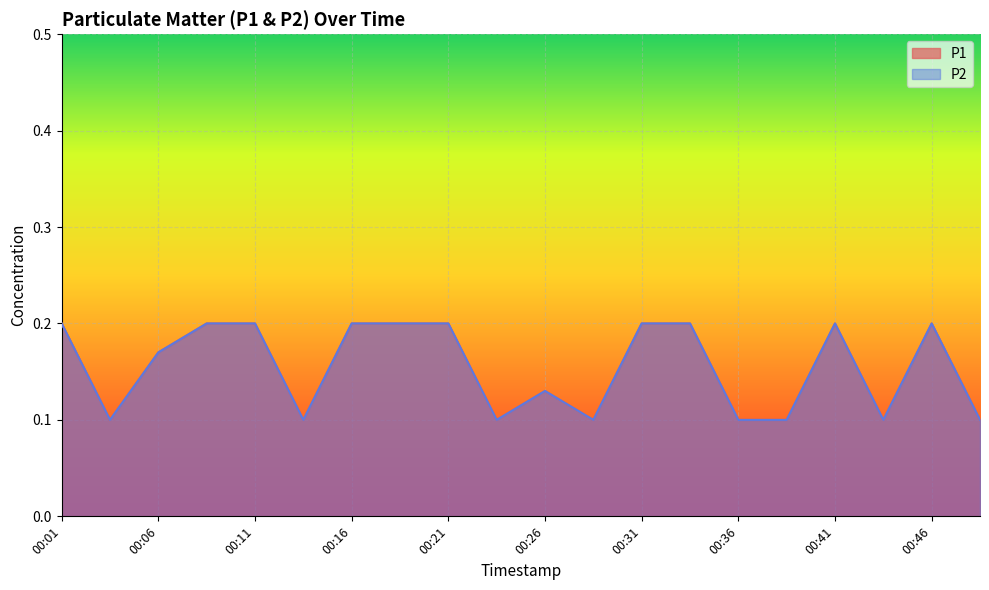

Reading right to left, transcribe all the data shown in this chart.

P1: 00:48=0.1	00:46=0.2	00:43=0.1	00:41=0.2	00:38=0.1	00:36=0.1	00:33=0.2	00:31=0.2	00:28=0.1	00:26=0.1	00:24=0.1	00:21=0.2	00:19=0.2	00:16=0.2	00:14=0.1	00:11=0.2	00:09=0.2	00:06=0.2	00:04=0.1	00:01=0.2
P2: 00:48=0.1	00:46=0.2	00:43=0.1	00:41=0.2	00:38=0.1	00:36=0.1	00:33=0.2	00:31=0.2	00:28=0.1	00:26=0.1	00:24=0.1	00:21=0.2	00:19=0.2	00:16=0.2	00:14=0.1	00:11=0.2	00:09=0.2	00:06=0.2	00:04=0.1	00:01=0.2